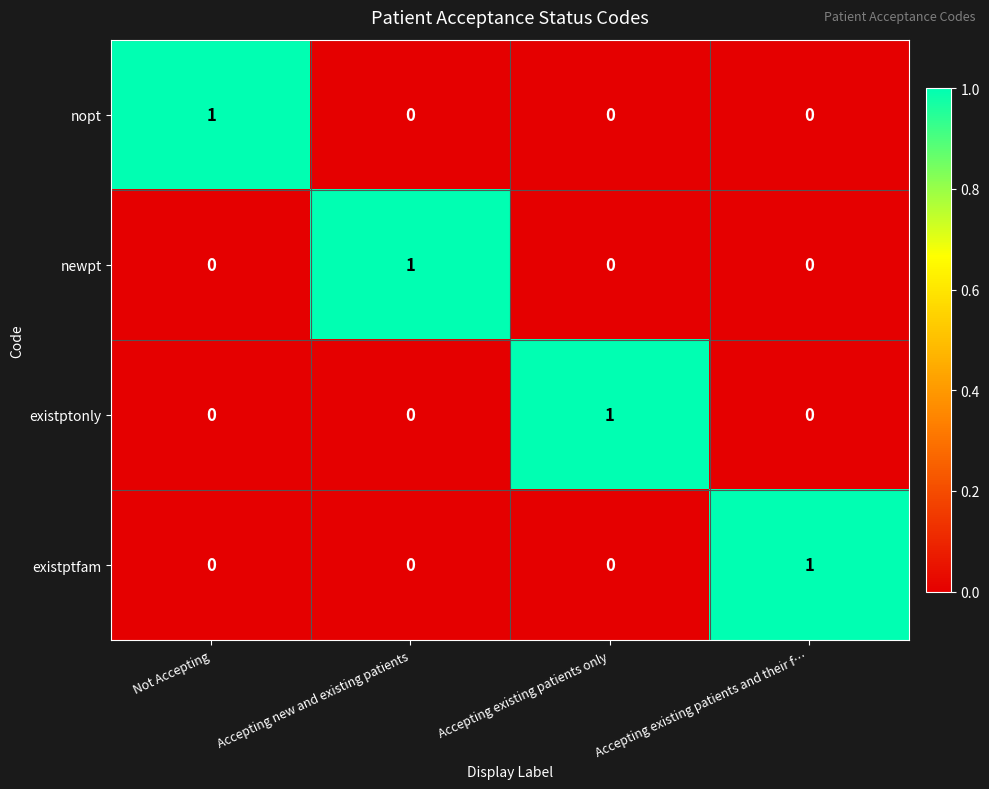

Count the existptfam values in the range 0 to 1.

4